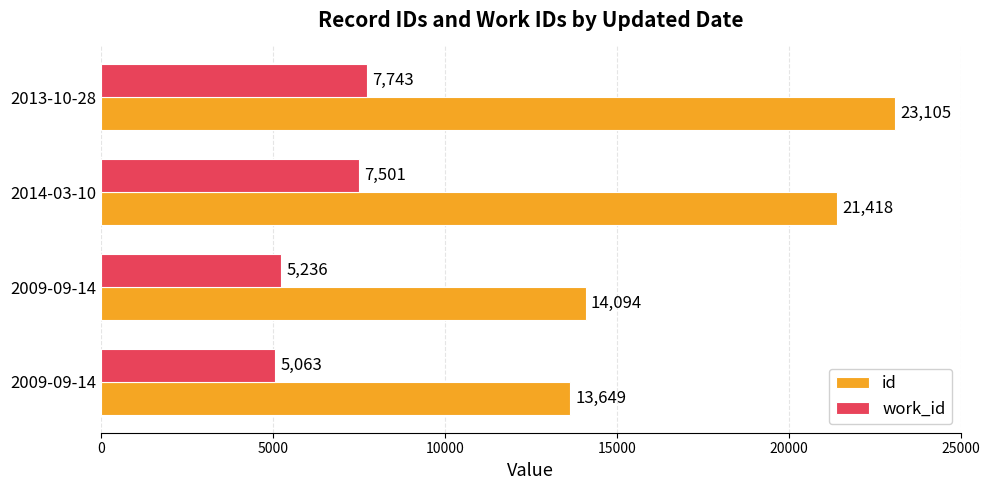

What is the average value of the work_id series?

6386